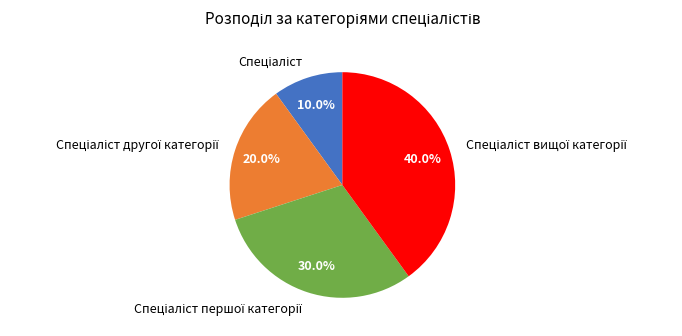

Is there any slice that represents more than half of the pie?

No